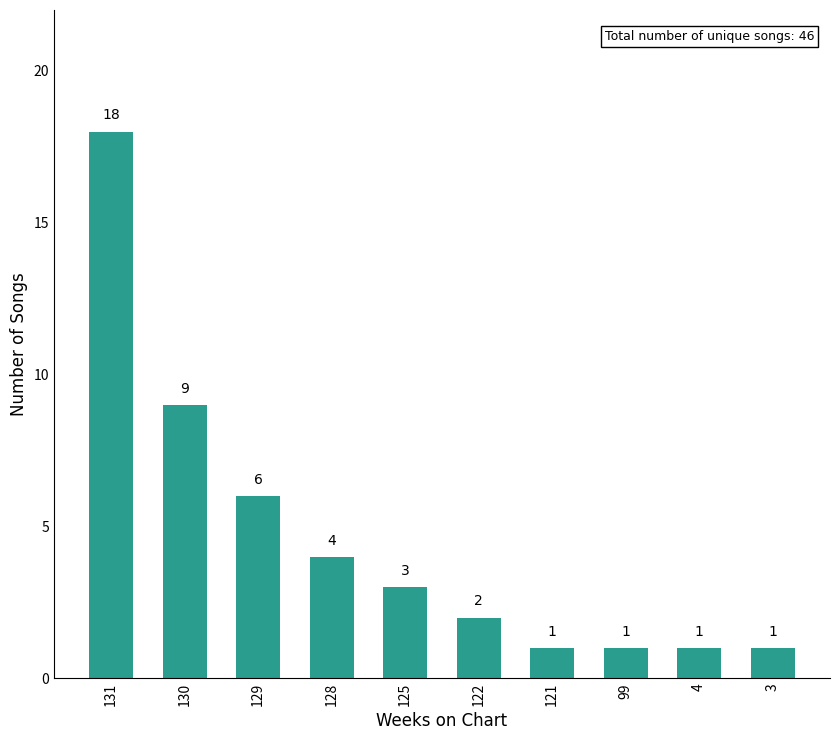

What is the maximum value shown in the chart?

18